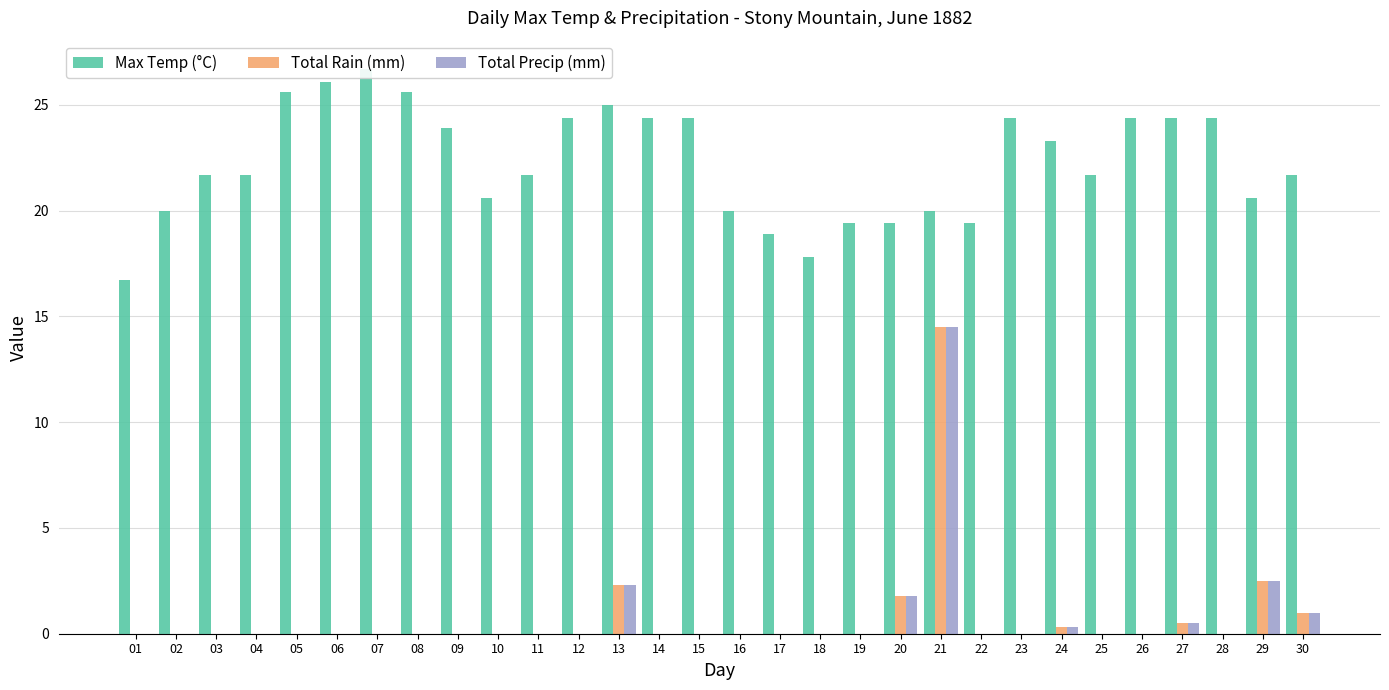

What is the sum of the Total Rain (mm) values at 01 and 21?

14.5